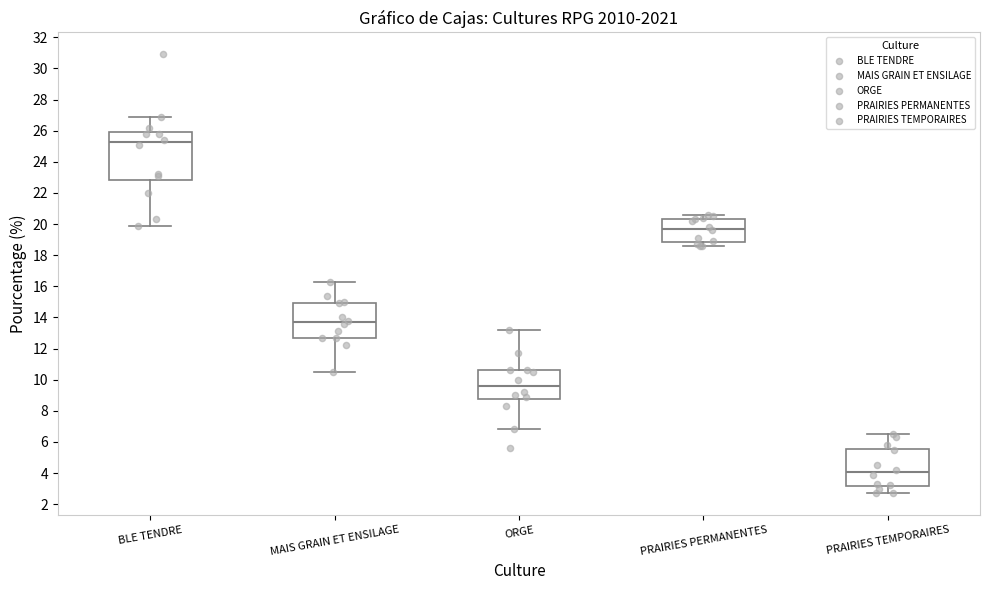

Reading left to right, read every box against the y-axis: the position of its median line, the range the box covers, and the ends of its whiskers. The values are not printed on the chart, so give them approximately, as read against the axis.

BLE TENDRE: median 25.2, box 22.8 to 26.0, whiskers 20.0 to 27.0
MAIS GRAIN ET ENSILAGE: median 13.8, box 12.8 to 15.0, whiskers 10.6 to 16.4
ORGE: median 9.6, box 8.8 to 10.6, whiskers 6.8 to 13.2
PRAIRIES PERMANENTES: median 19.8, box 18.8 to 20.4, whiskers 18.6 to 20.6
PRAIRIES TEMPORAIRES: median 4.0, box 3.2 to 5.6, whiskers 2.8 to 6.6